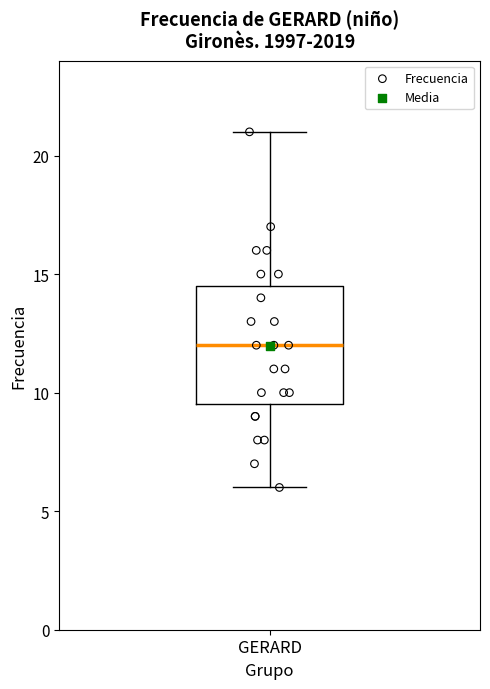

Where does the lower whisker of the box for GERARD end on the y-axis? The values are not printed on the chart, so give them approximately, as read against the axis.

6.0